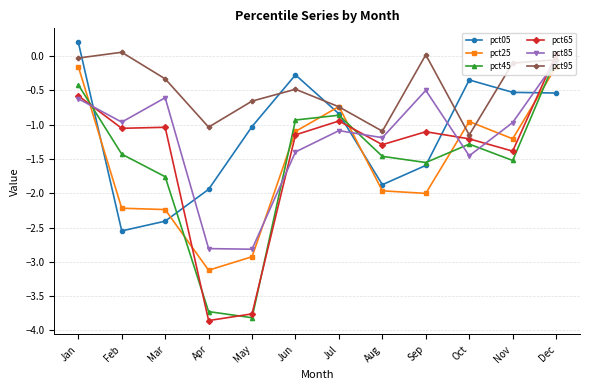

At how many categories does at least one series exceed -1?

10